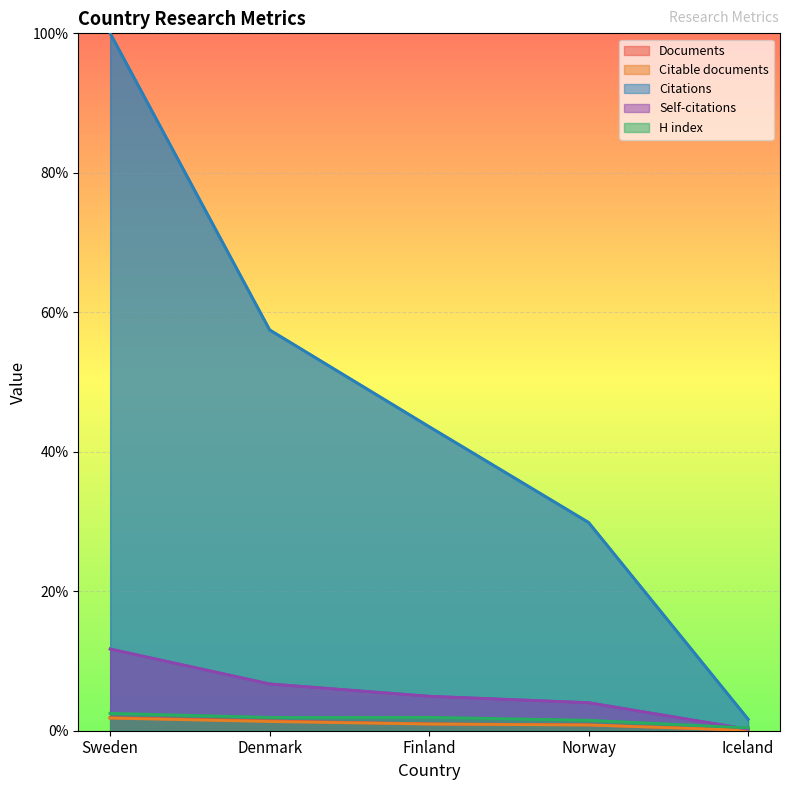

What is the sum of all Self-citations values?

27.6